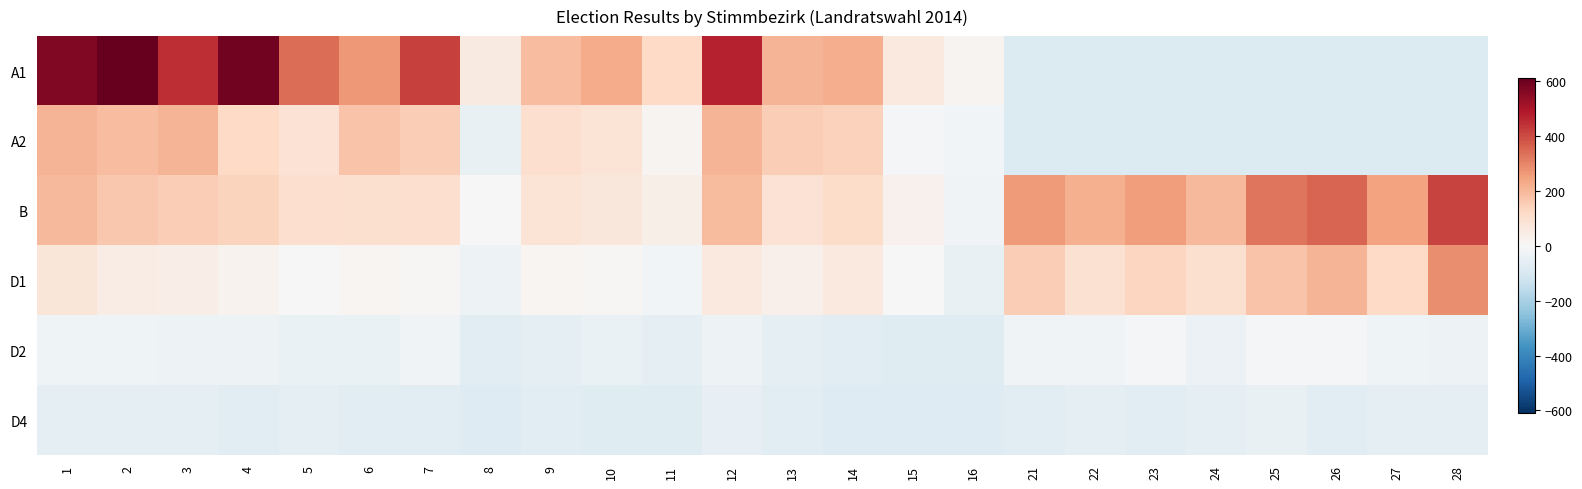

At how many categories does at least one series exceed 546?

3